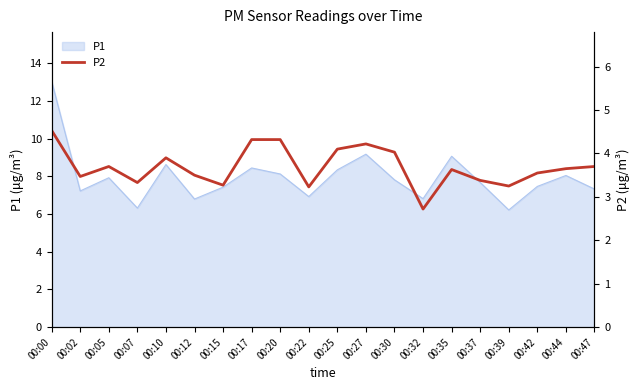

What is the lowest value of the P1 series?

6.2